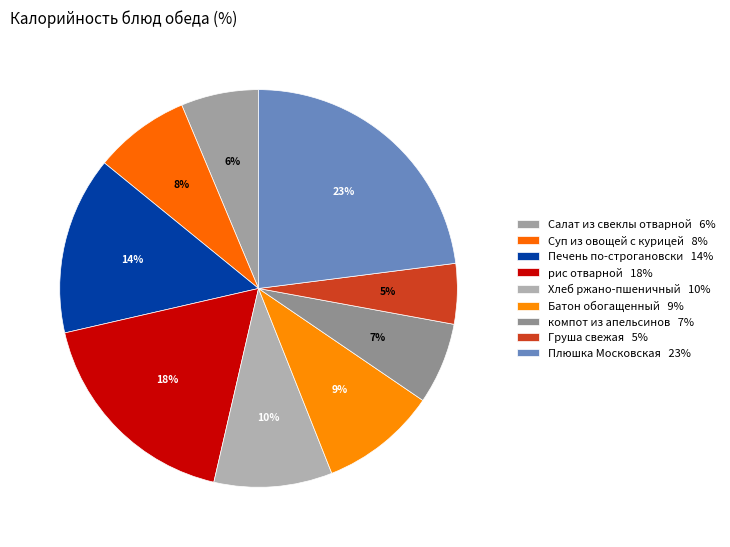

Which category has the biggest portion of the pie?

Плюшка Московская